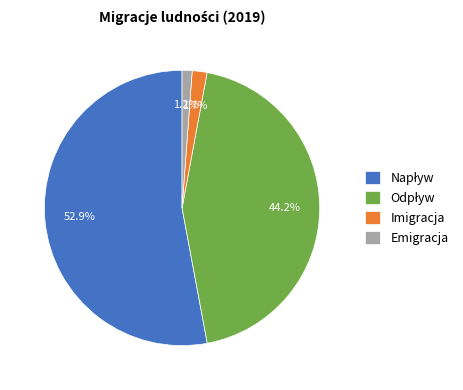

Which category has the smallest portion of the pie?

Emigracja